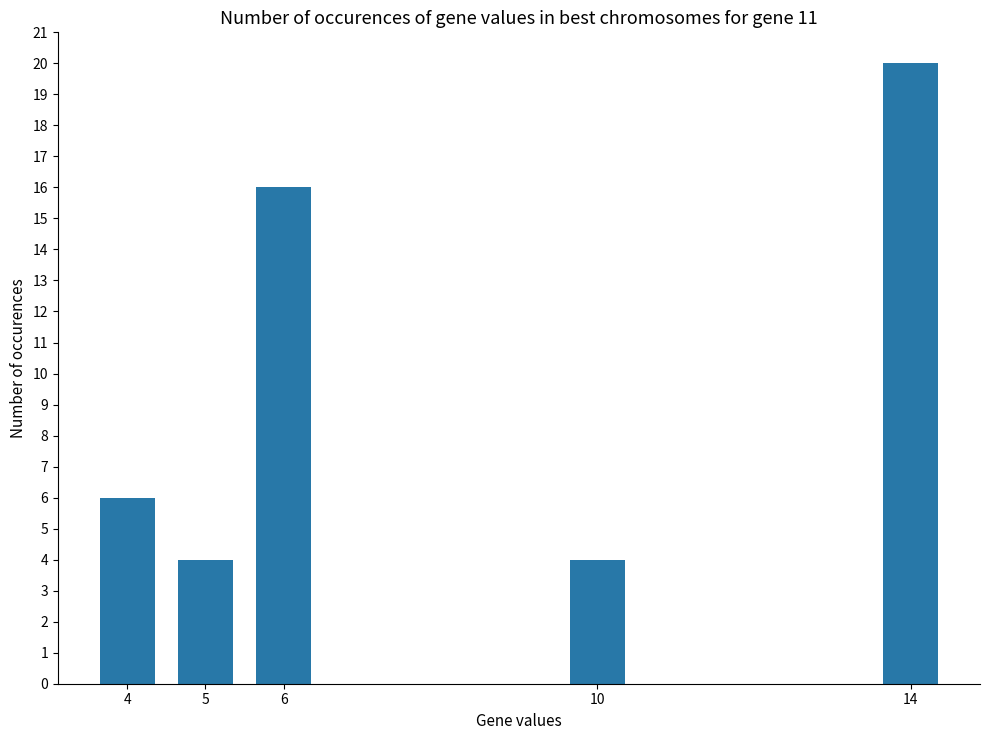

The value at 14 is 20. True or false?

True